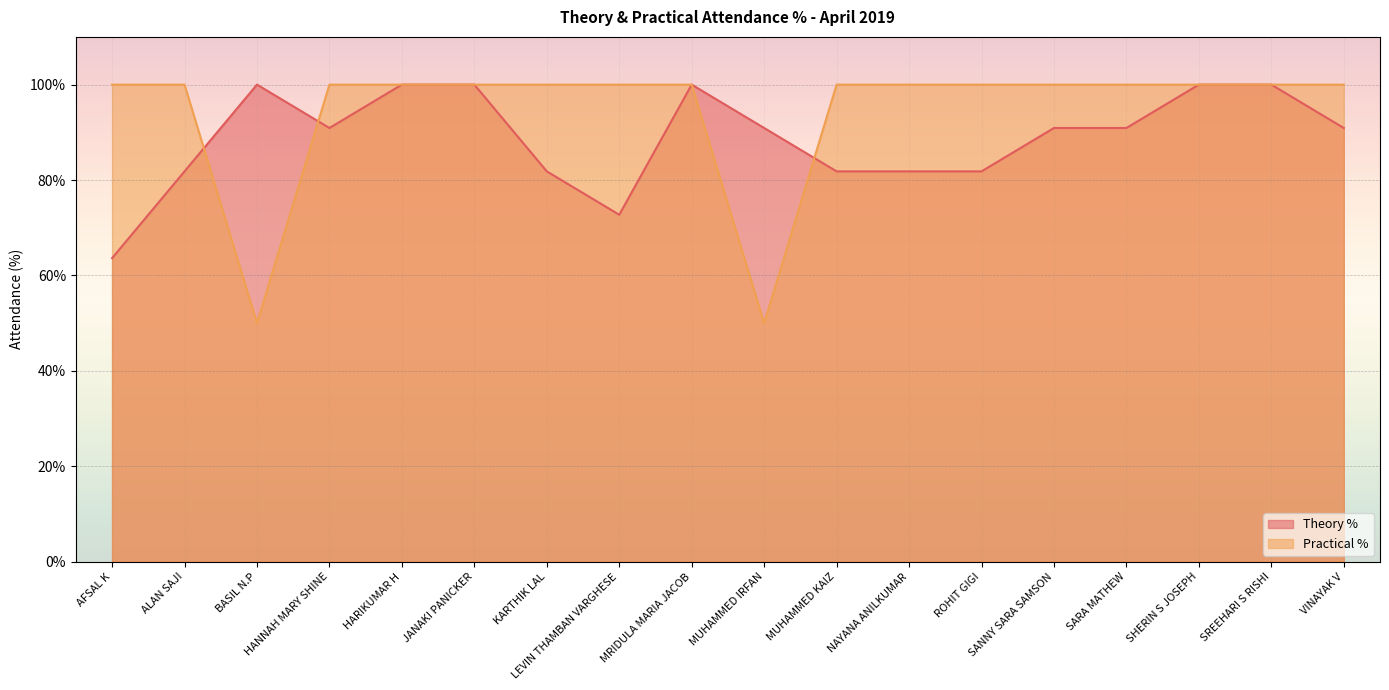

Which category has the highest value in the Practical % series?

AFSAL K